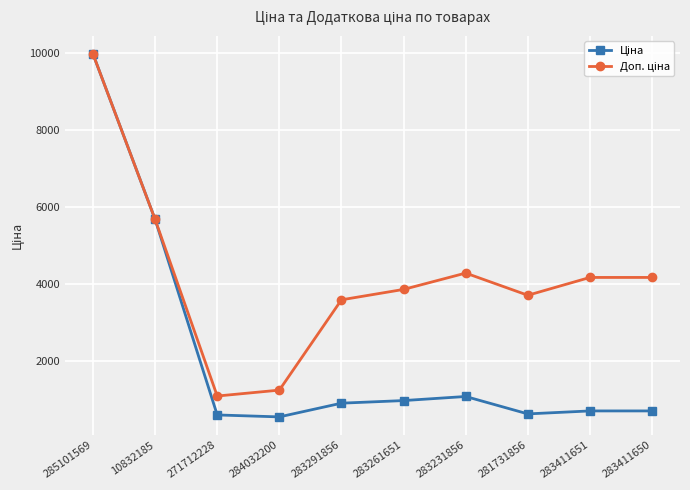

What is the minimum value shown in the chart?

539.0